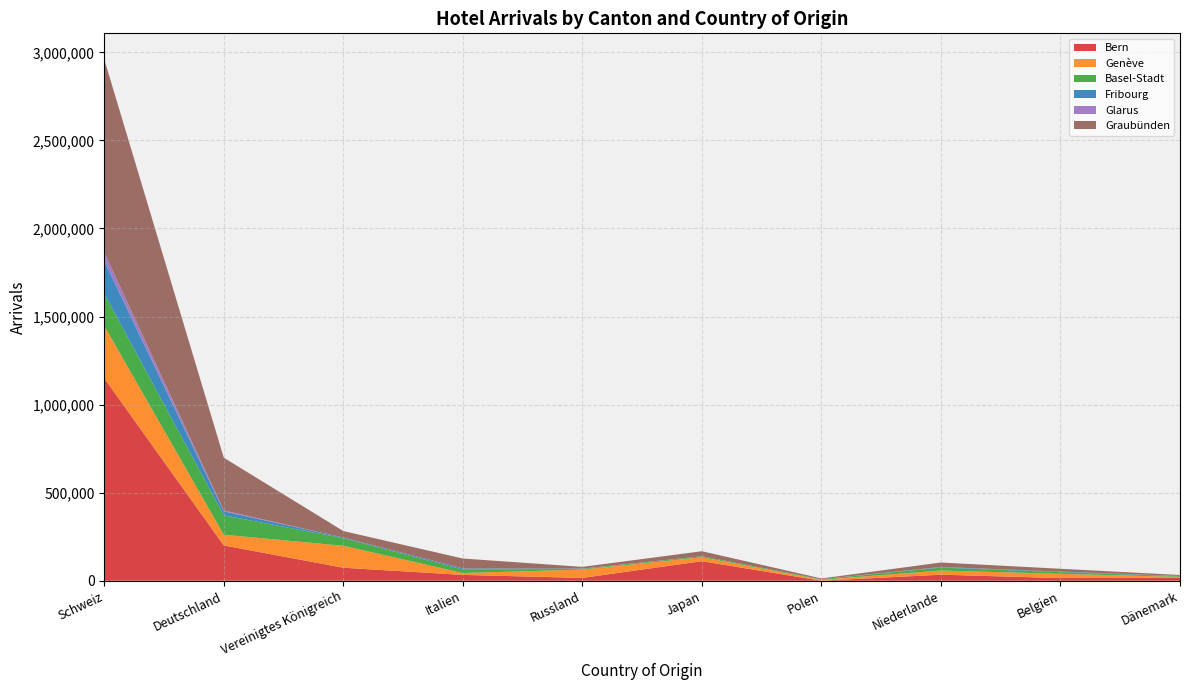

Reading right to left, what are all the values shown in this chart?

Bern: 16055	15202	34364	54	110961	16051	33130	73842	200341	1149471
Genève: 6021	24002	23666	5732	22475	47284	10867	124556	60892	297456
Basel-Stadt: 3495	9570	16452	2588	5162	4294	19021	43150	110078	183013
Fribourg: 1531	2873	3223	597	407	1450	6852	3642	22533	184711
Glarus: 63	232	503	58	4	65	395	232	4954	49513
Graubünden: 5413	16039	25251	3904	28512	9595	55785	36660	299547	1095664